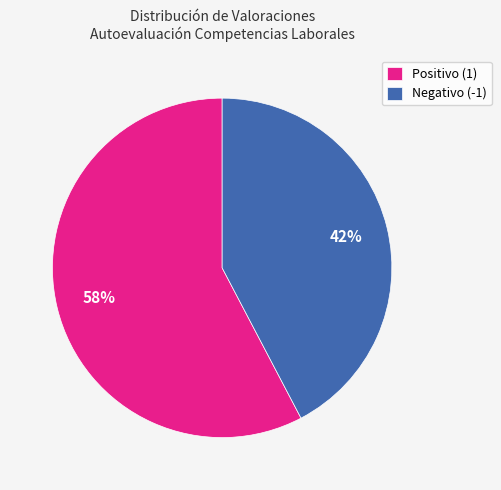

How many segments does this pie chart have?

2